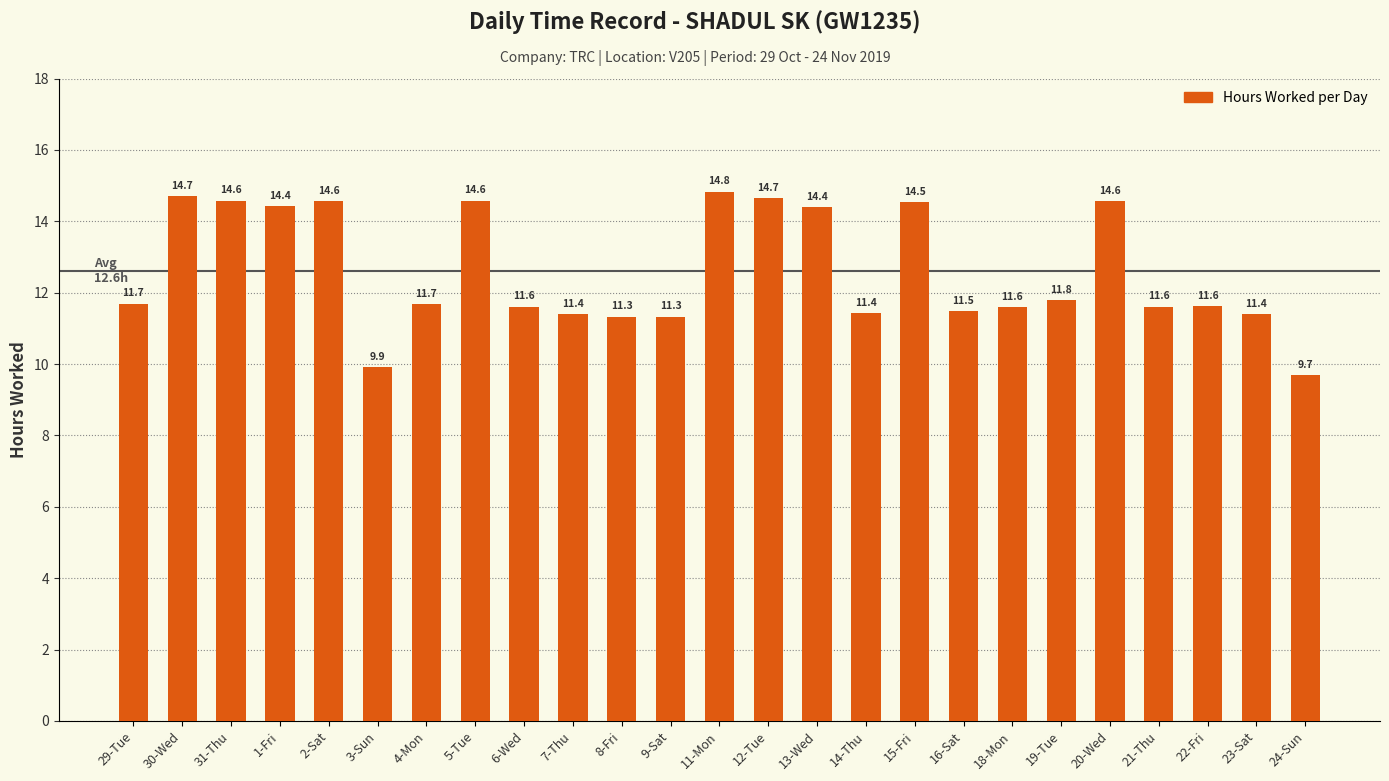

Is it true that the value at 31-Thu is 5.4?

False